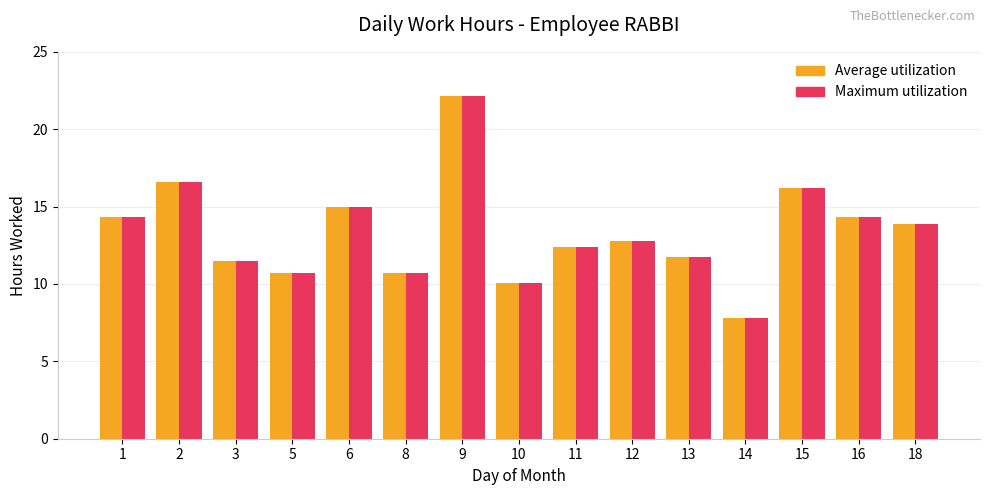

Which label corresponds to the largest value in the chart?

9